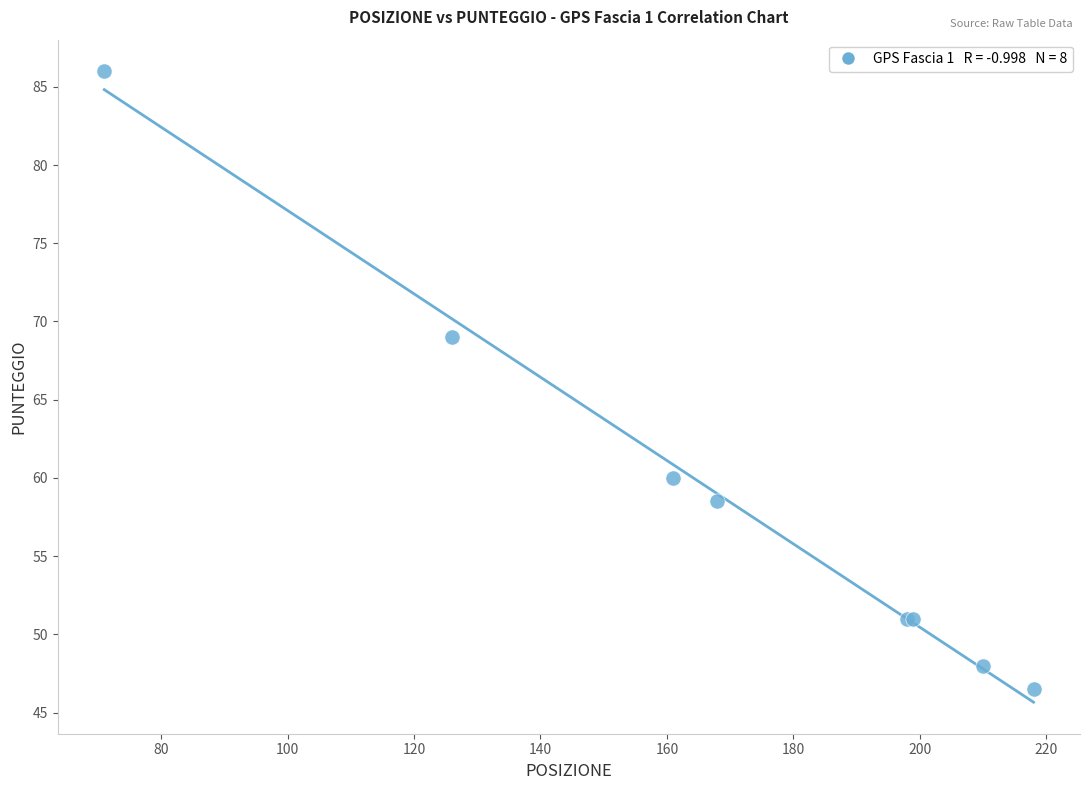

What Y value in the scatter plot is closest to 66?

69.0